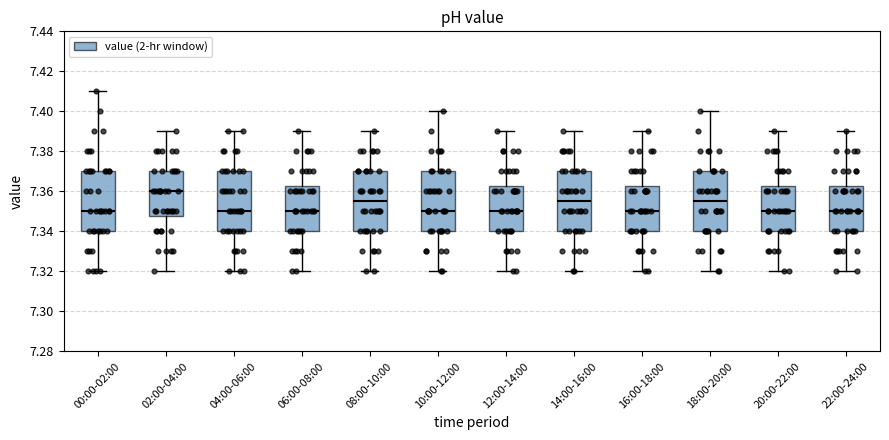

Where does the upper whisker of the box for 06:00-08:00 end on the y-axis? The values are not printed on the chart, so give them approximately, as read against the axis.

7.390